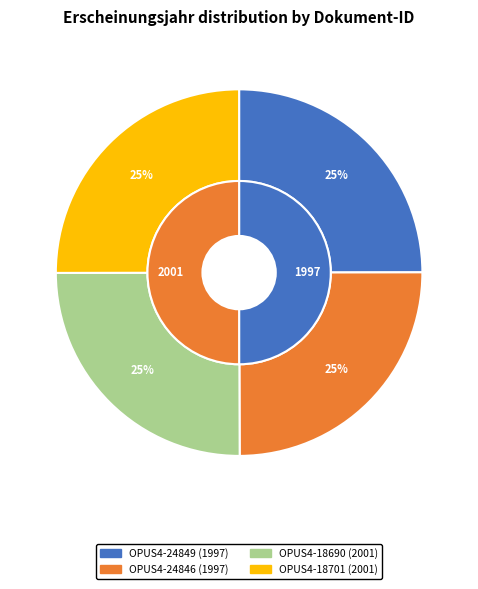

To the nearest percent, what percentage of the pie is OPUS4-24849?

25%